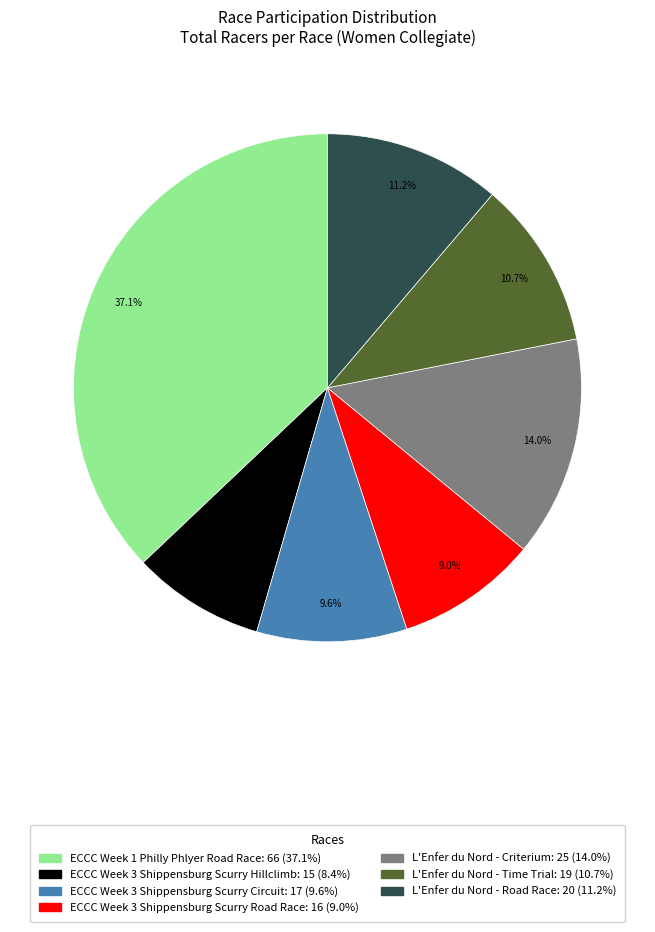

Does ECCC Week 3 Shippensburg Scurry Road Race account for over 50% of the chart?

No